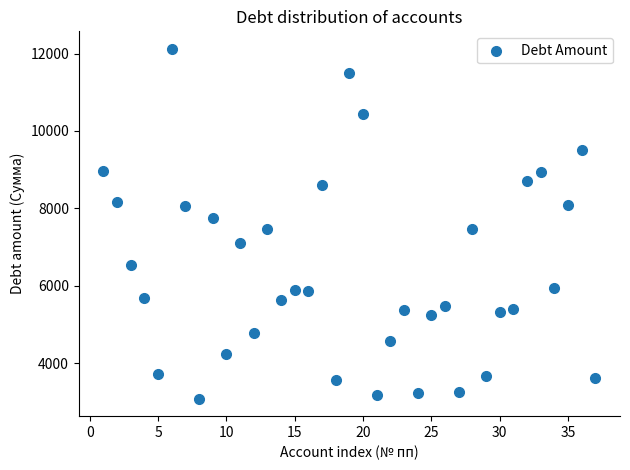

What is the range of Y values (max minus min)?

9037.6